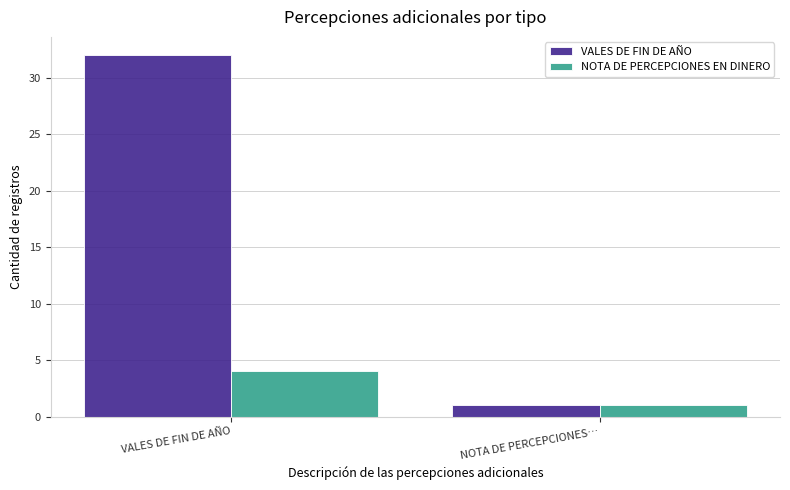

What is the spread (max minus min) of values at VALES DE FIN DE AÑO?

28